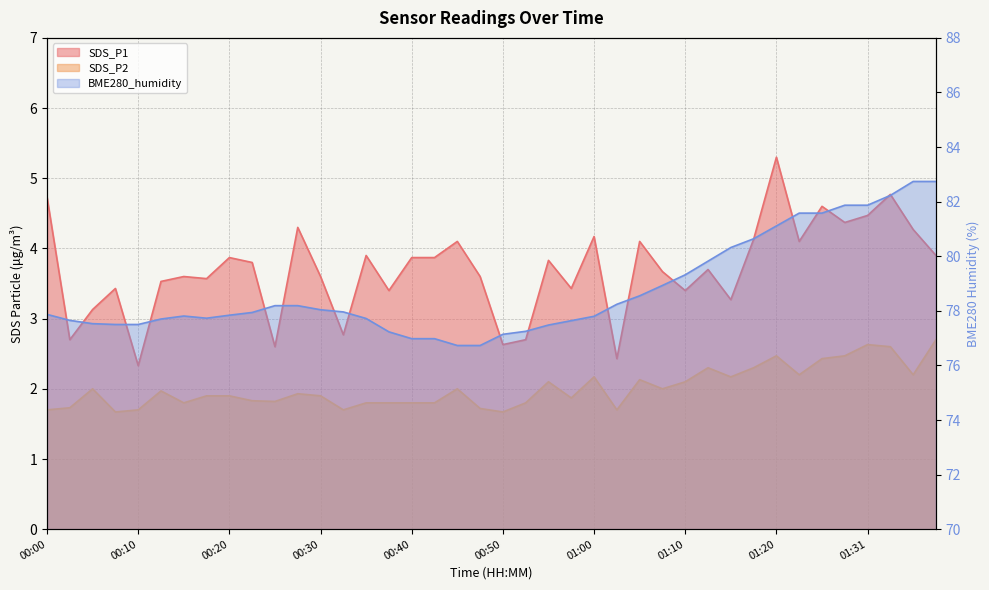

At which category does the chart reach its peak across all series?

01:36